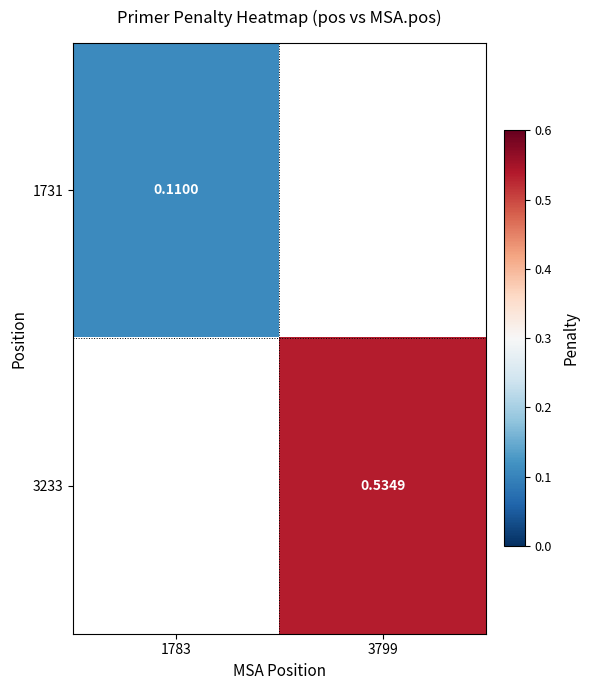

Which series has the largest total across all categories?

3233